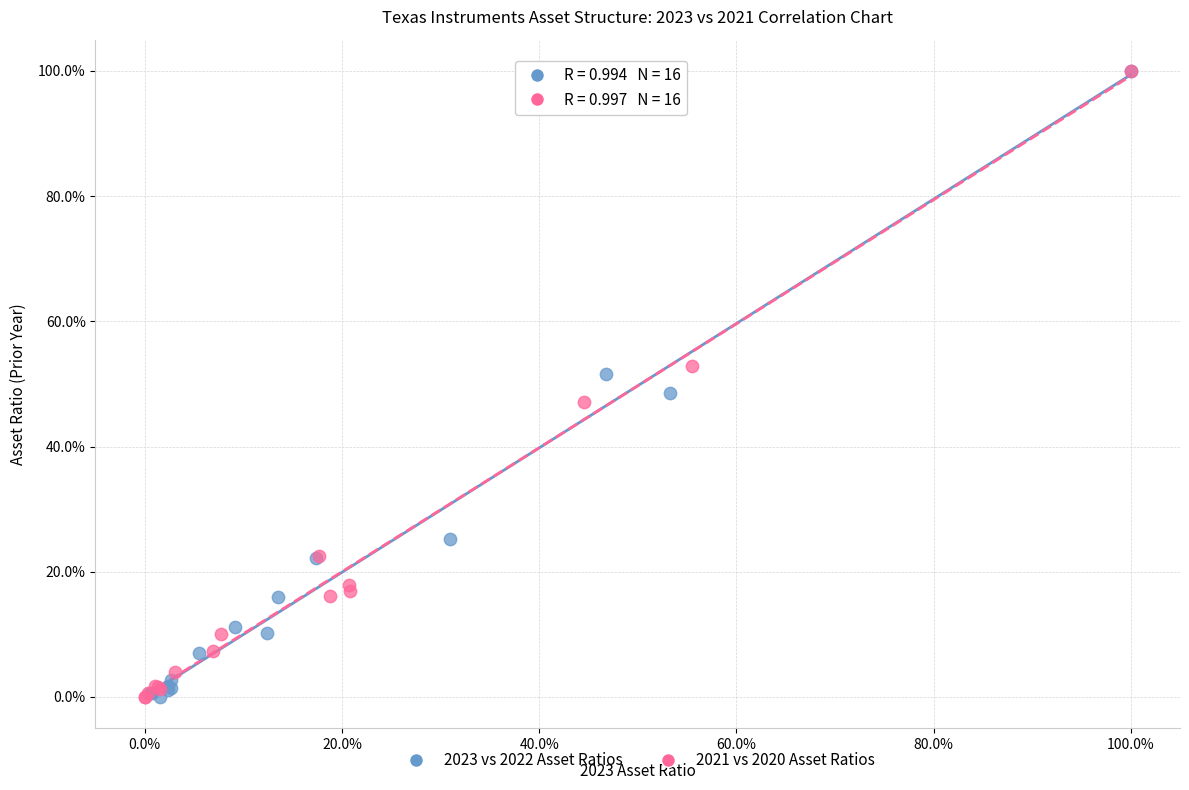

What are all the series names shown in the legend?

2023 vs 2022 Asset Ratios, 2021 vs 2020 Asset Ratios